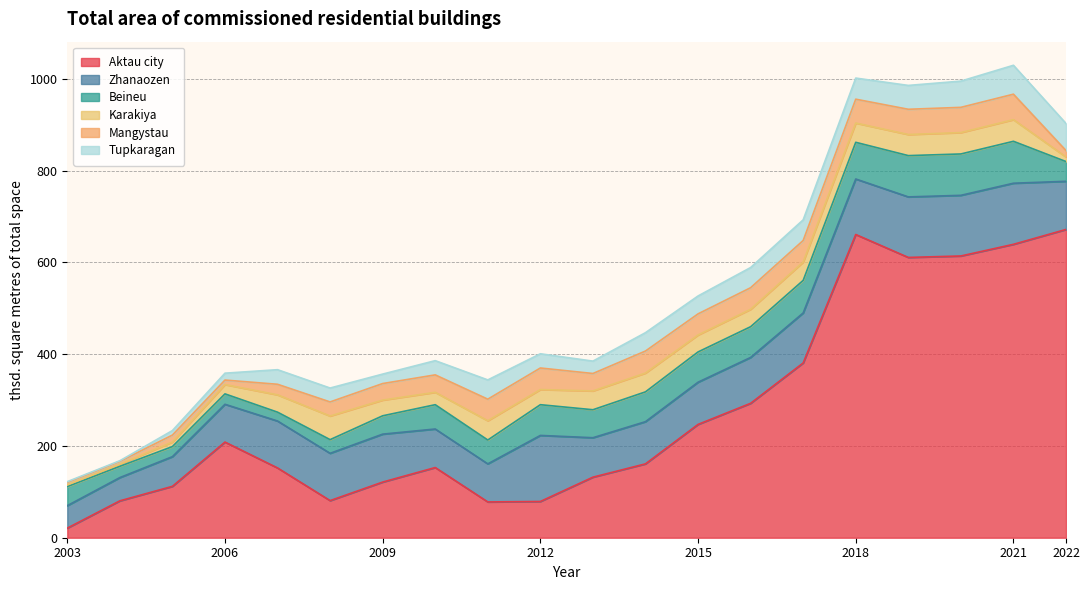

Is it true that Mangystau equals 36.1 at 2009?

True